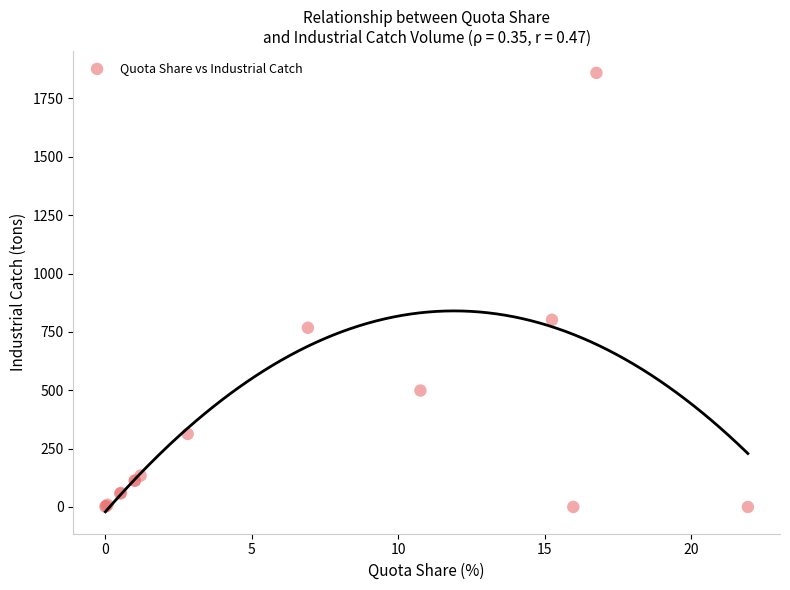

What Y value in the scatter plot is closest to 929?

801.9